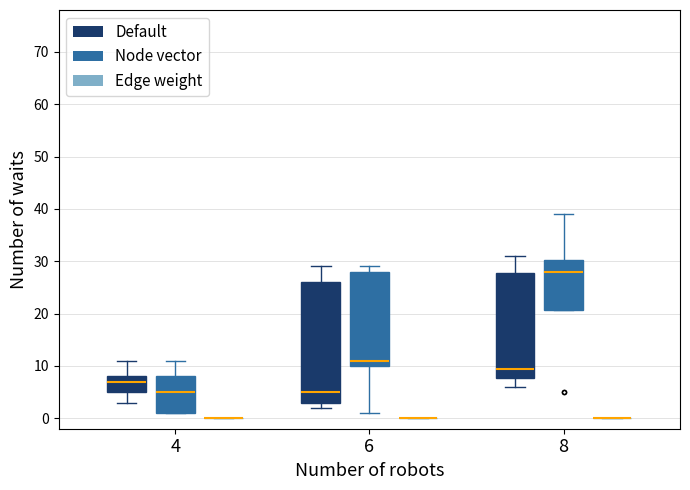

Comparing the boxes themselves (not the whiskers), which one is the tallest?

6 (Default)